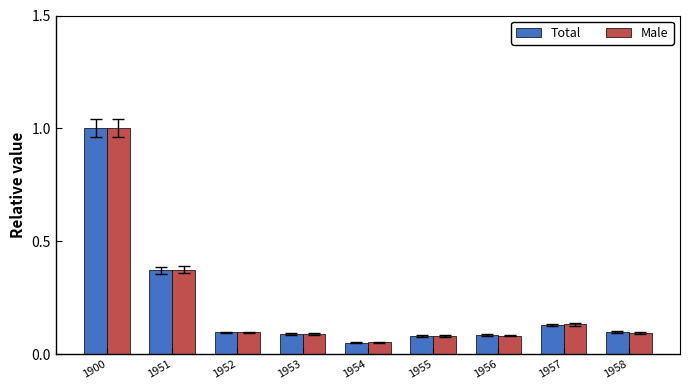

How many groups of bars are there?

9